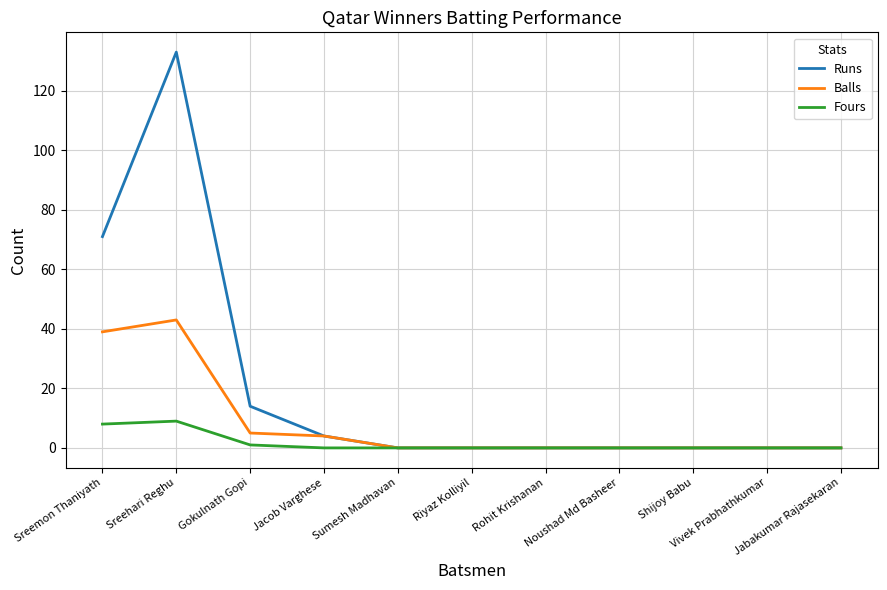

Which series has the widest spread of values?

Runs